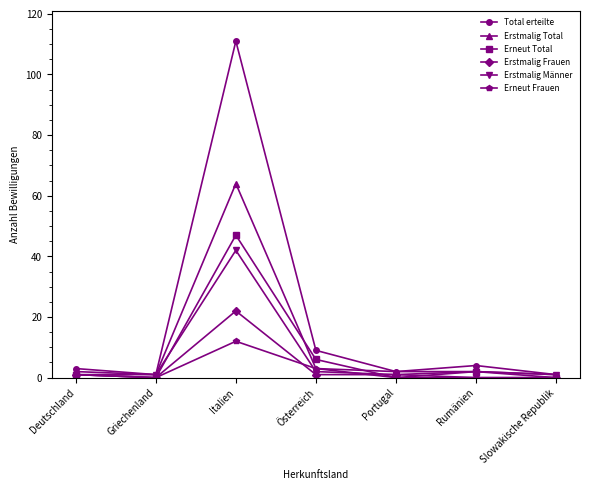

Is the value of Erstmalig Männer at Italien greater than the value of Erstmalig Total at Griechenland?

Yes